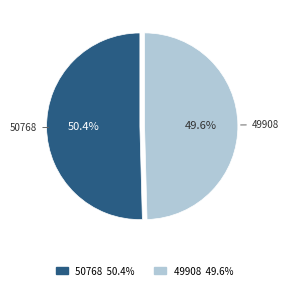

What percentage is the 50768 slice, to the nearest percent?

50%